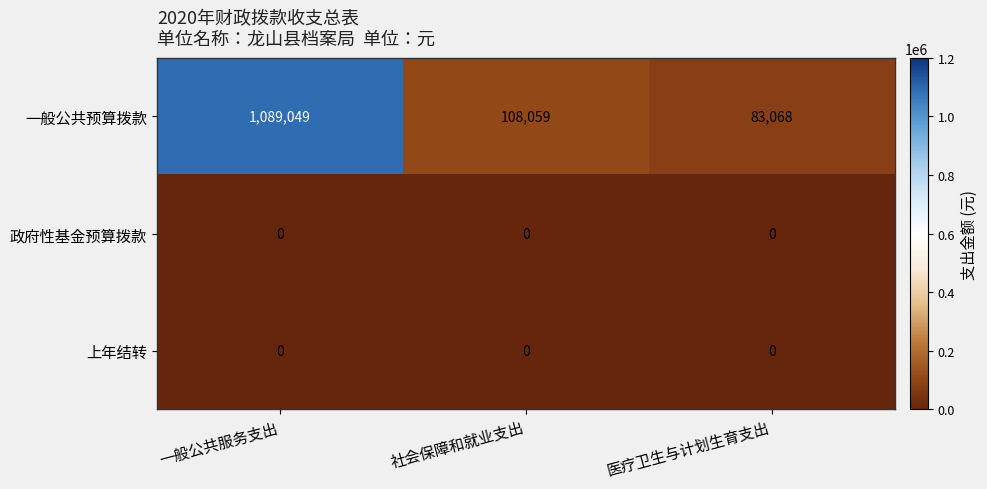

Rank the categories by 一般公共预算拨款 value from highest to lowest.

一般公共服务支出, 社会保障和就业支出, 医疗卫生与计划生育支出